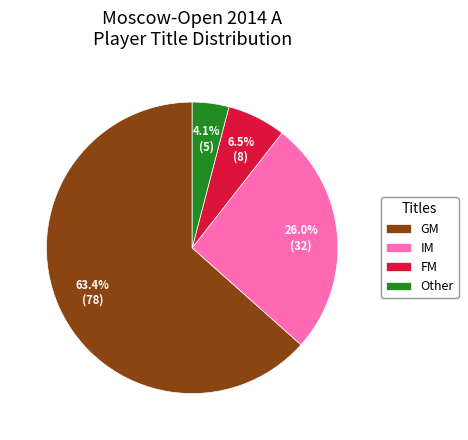

Between Other and GM, which is larger?

GM